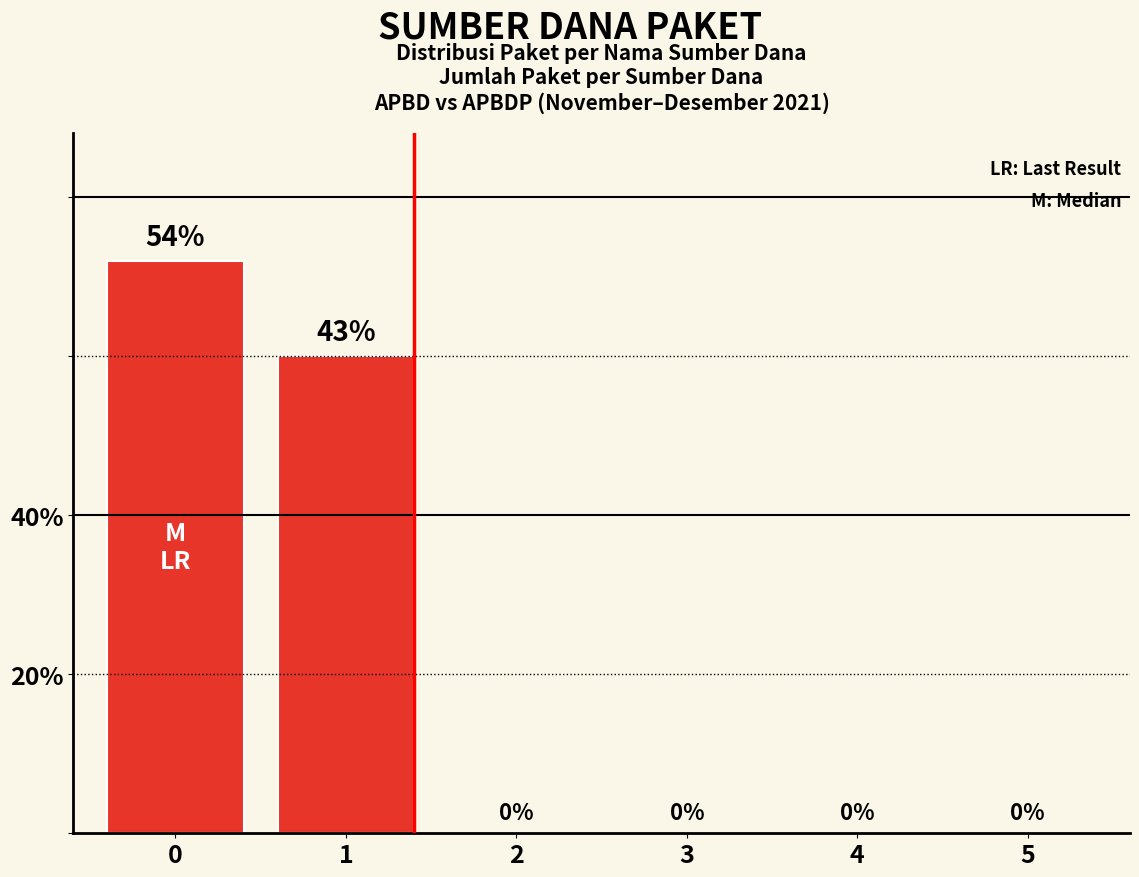

Are the bars horizontal?

No